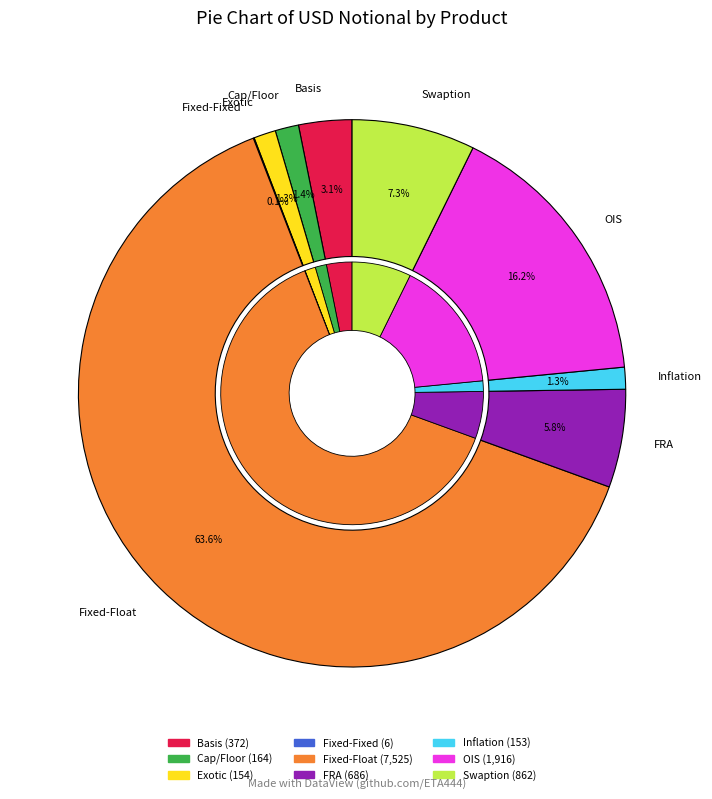

To the nearest percent, what is the difference between the largest and smallest slice percentages?

64%